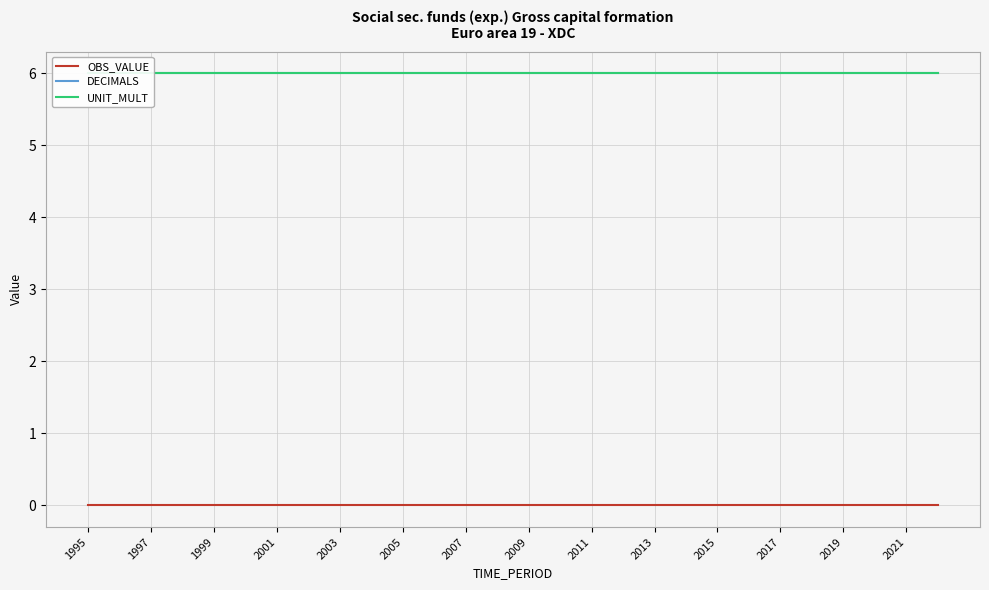

What is the sum of all UNIT_MULT values?

168